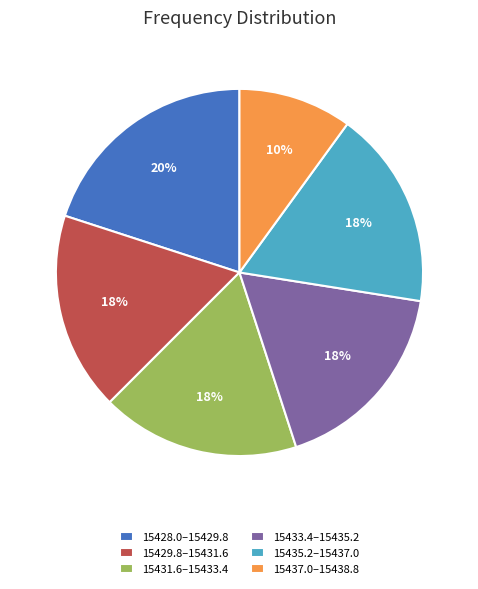

How many slices are in this pie chart?

6